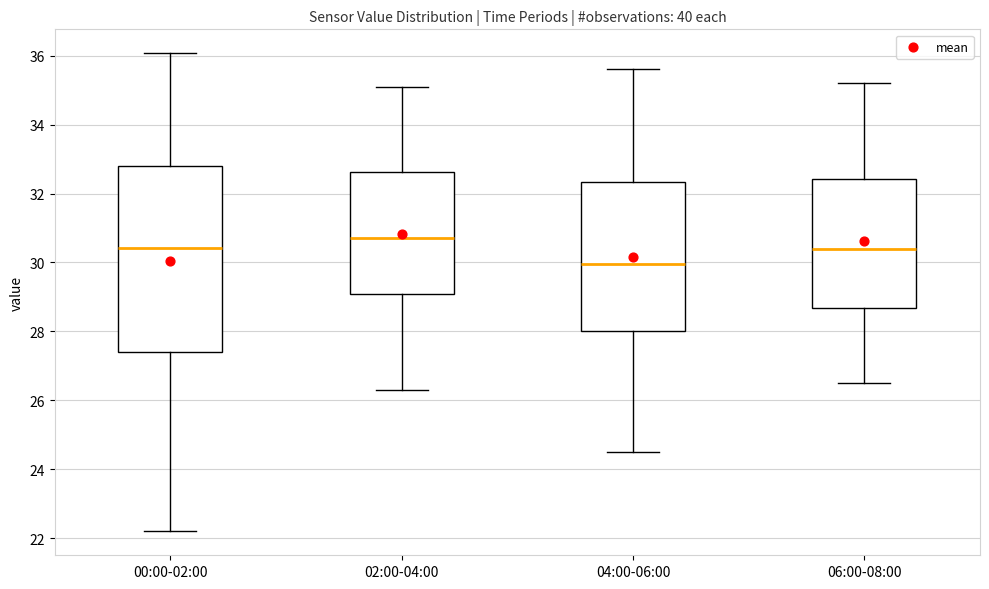

Reading left to right, read every box against the y-axis: the position of its median line, the range the box covers, and the ends of its whiskers. The values are not printed on the chart, so give them approximately, as read against the axis.

00:00-02:00: median 30.4, box 27.4 to 32.8, whiskers 22.2 to 36.0
02:00-04:00: median 30.8, box 29.2 to 32.6, whiskers 26.4 to 35.2
04:00-06:00: median 30.0, box 28.0 to 32.4, whiskers 24.6 to 35.6
06:00-08:00: median 30.4, box 28.6 to 32.4, whiskers 26.6 to 35.2